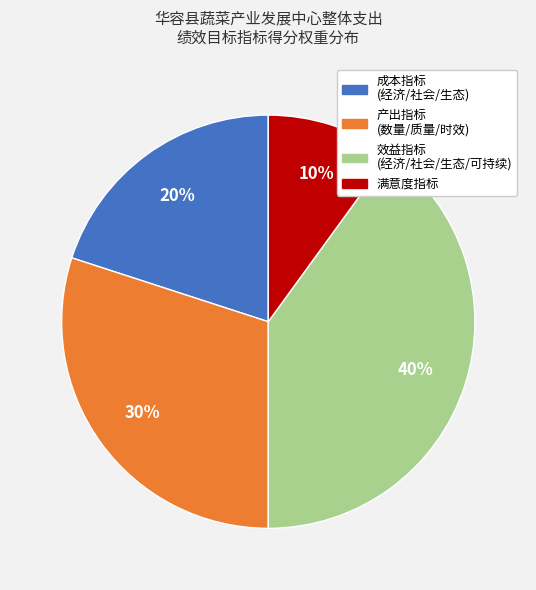

To the nearest percent, what is the difference between the largest and smallest slice percentages?

30%